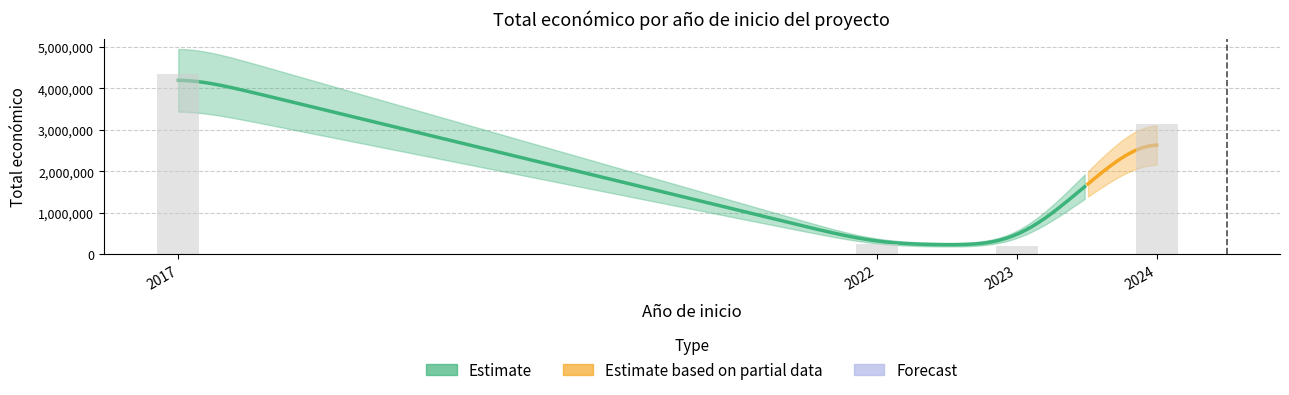

What is the difference between the maximum and minimum values?

4131616